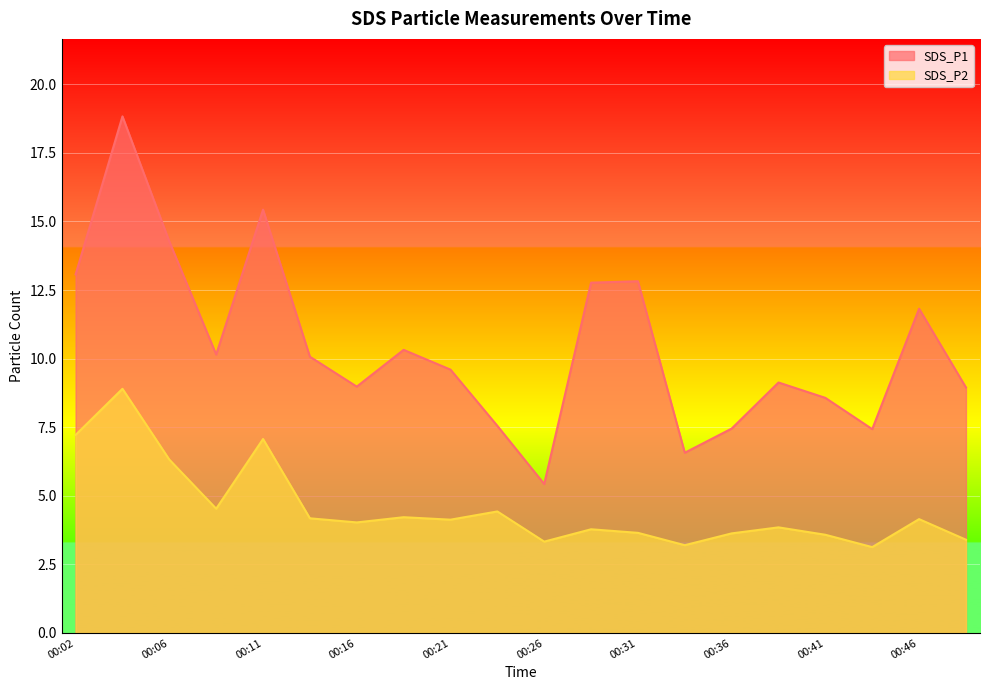

Rank the series at 00:26 from highest to lowest value.

SDS_P1, SDS_P2